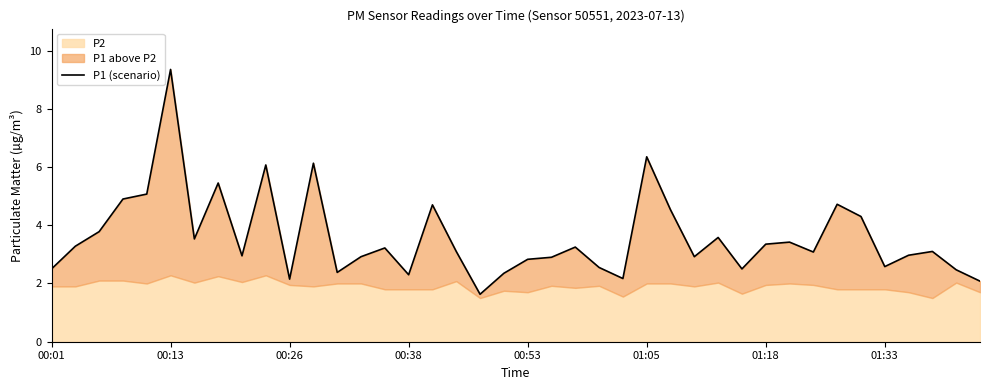

Count the number of categories in the chart.

40